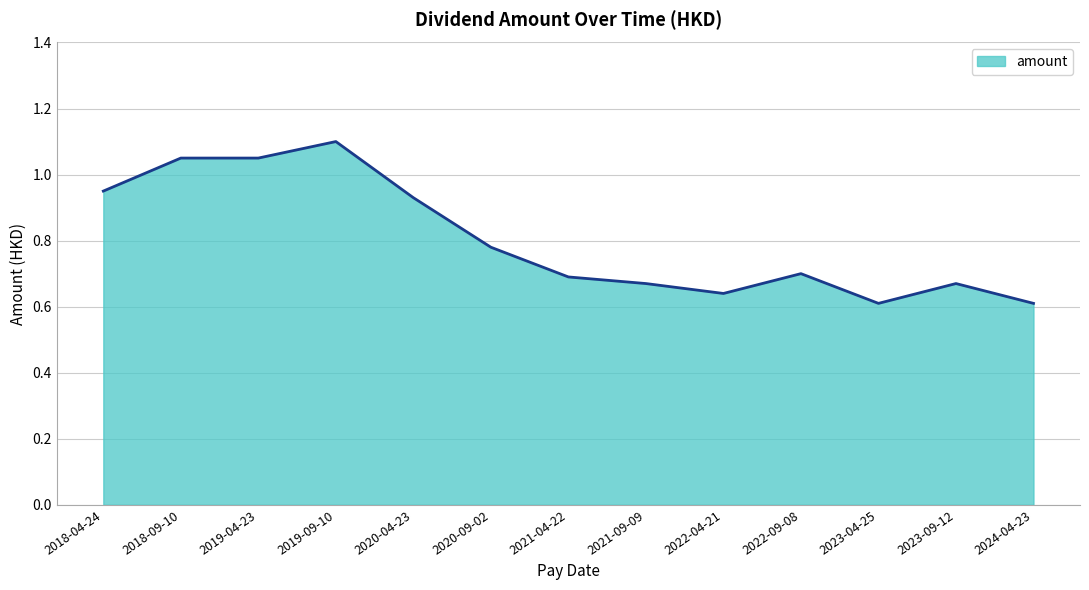

What is the difference between the maximum and minimum values?

0.5